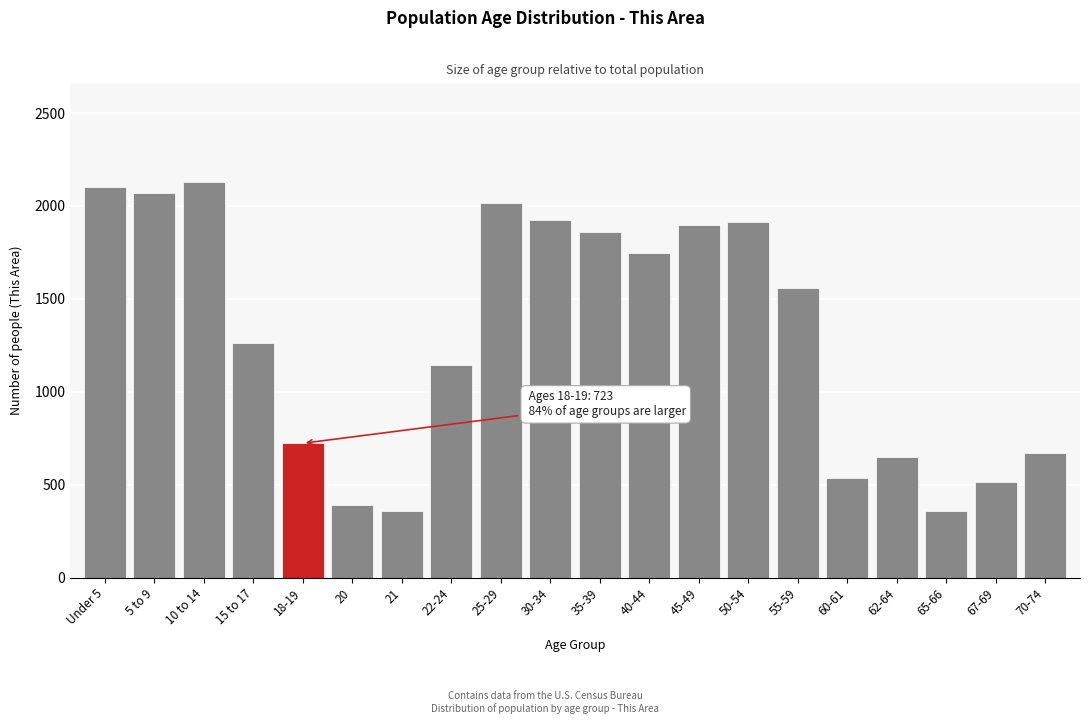

What is the smallest value displayed?

357